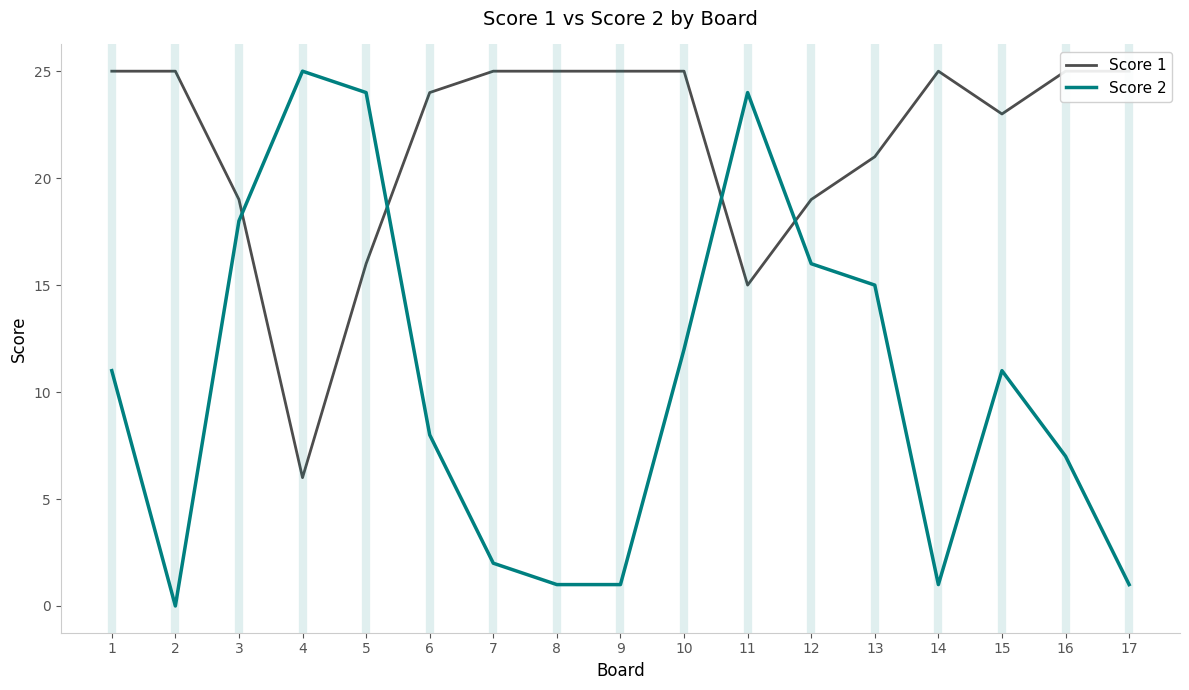

What is the total value across all series at 1?

36